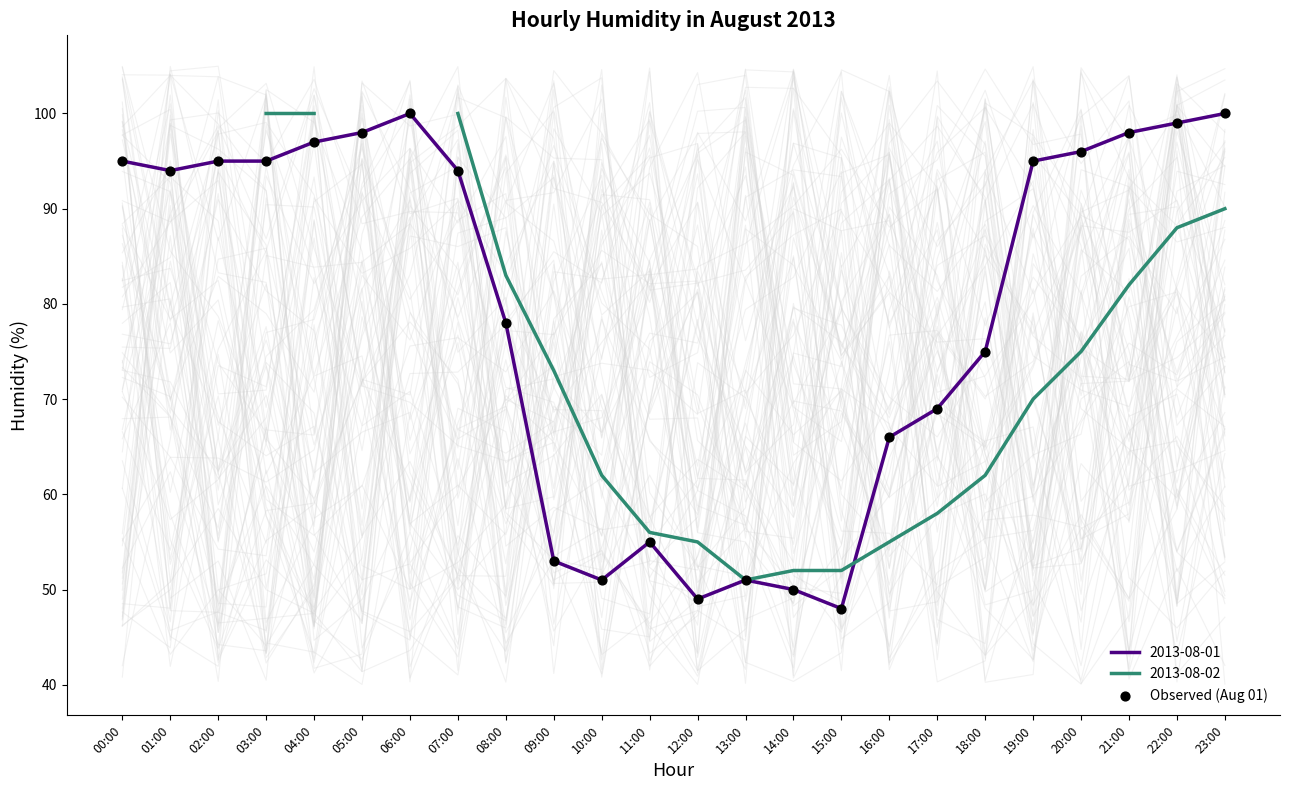

What is the change in value from 07:00 to 20:00?

+2